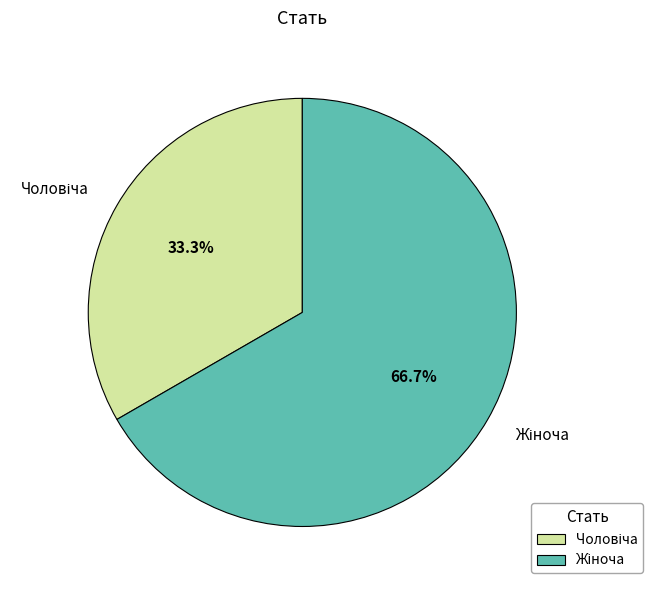

Does any single category account for the majority?

Yes